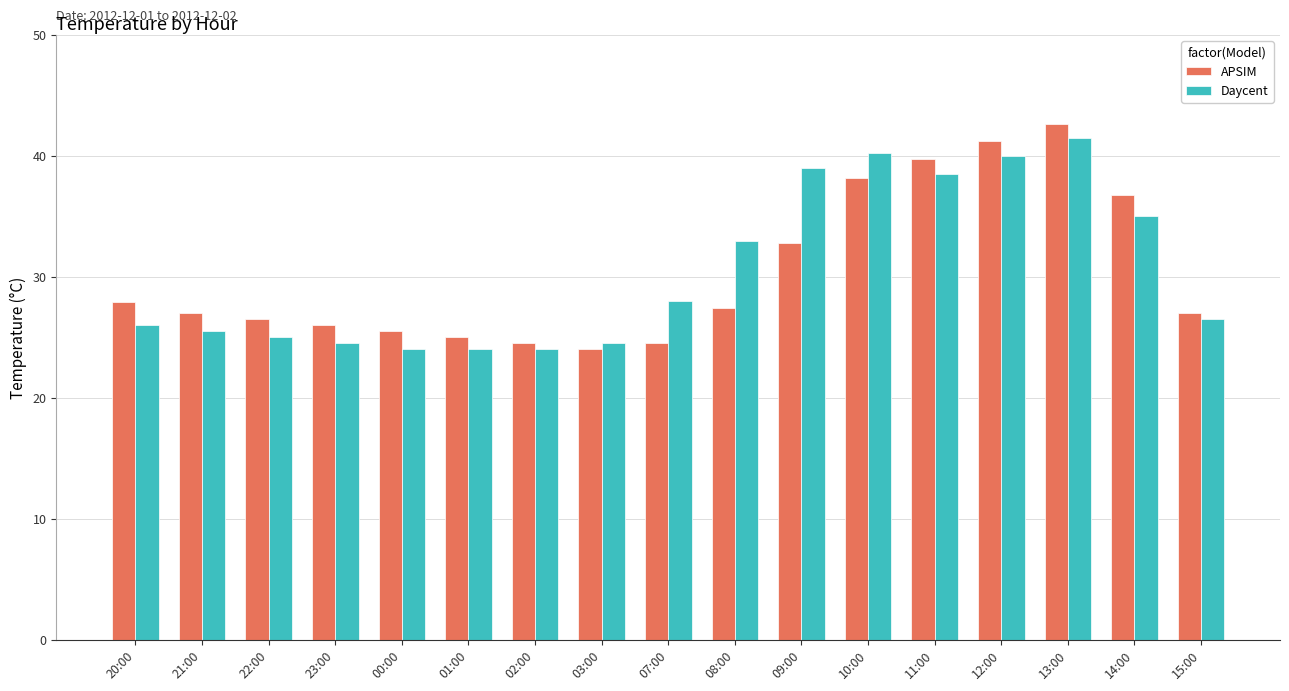

Reading left to right, what are all the values shown in this chart?

APSIM: 20:00=27.9	21:00=27.0	22:00=26.5	23:00=26.0	00:00=25.5	01:00=25.0	02:00=24.5	03:00=24.0	07:00=24.5	08:00=27.4	09:00=32.8	10:00=38.2	11:00=39.7	12:00=41.2	13:00=42.6	14:00=36.8	15:00=27.0
Daycent: 20:00=26.0	21:00=25.5	22:00=25.0	23:00=24.5	00:00=24.0	01:00=24.0	02:00=24.0	03:00=24.5	07:00=28.0	08:00=33.0	09:00=39.0	10:00=40.2	11:00=38.5	12:00=40.0	13:00=41.5	14:00=35.0	15:00=26.5